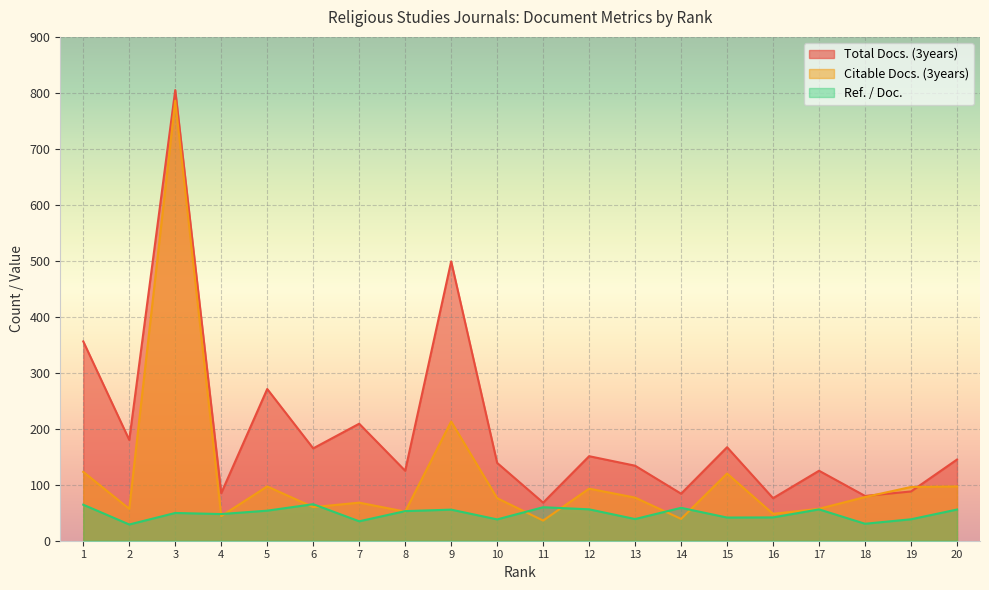

At which category does Citable Docs. (3years) reach its first local peak?

3